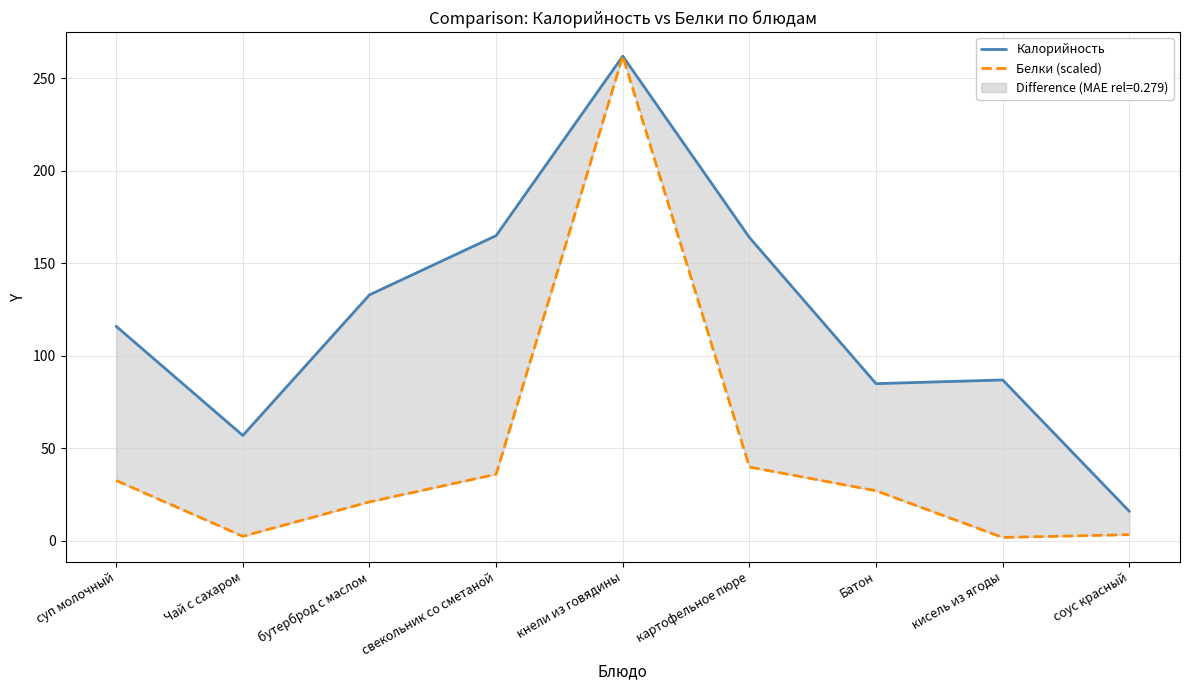

Read the Белки (scaled) value at соус красный.

3.4